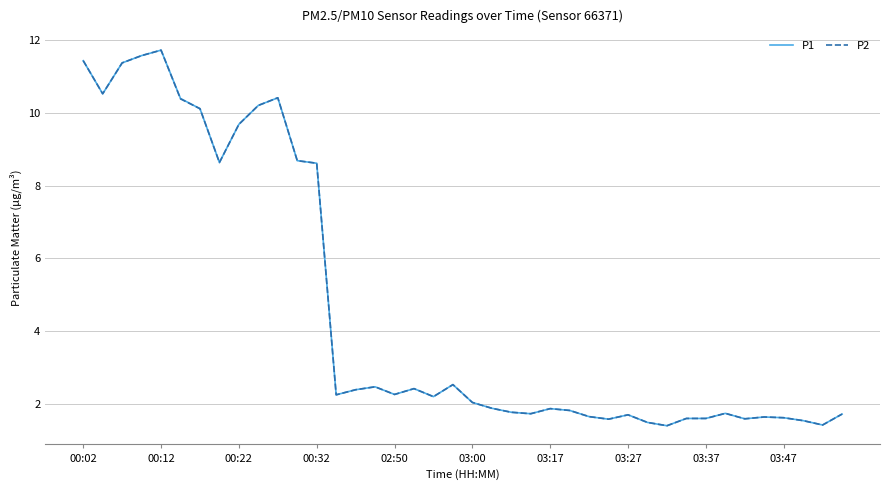

What is the lowest value of the P2 series?

1.4